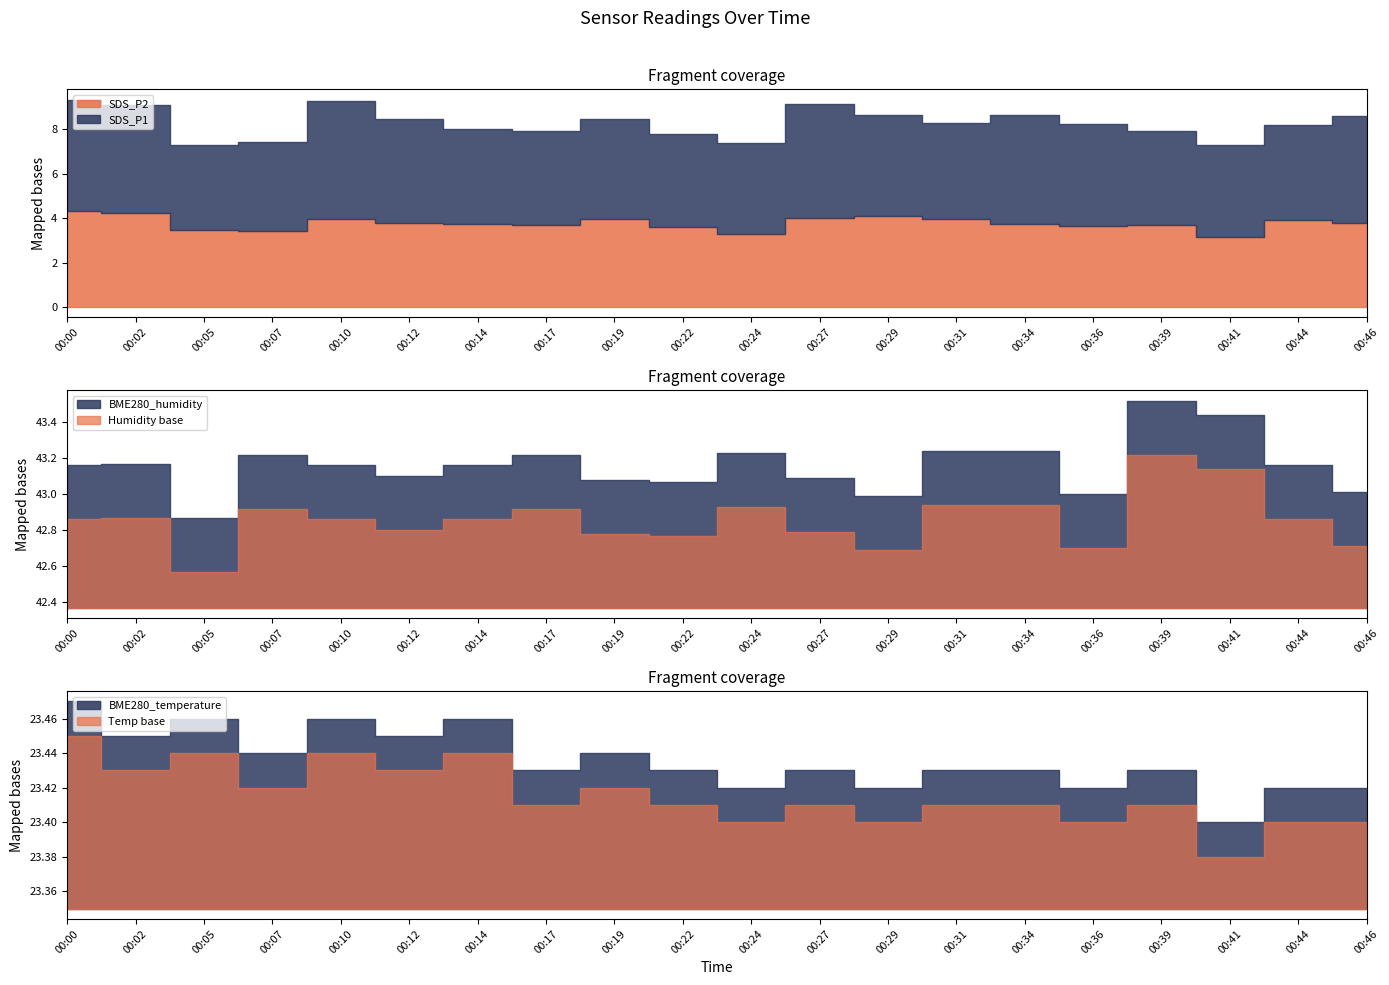

The SDS_P1 series shows 4.0 at 00:07. True or false?

True